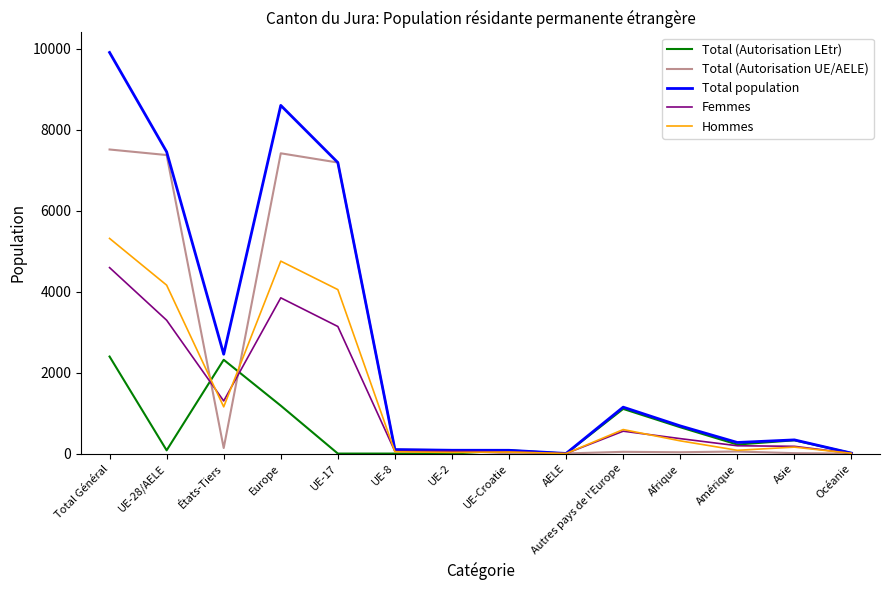

What is the sum of the Hommes values at UE-17 and Europe?

8801